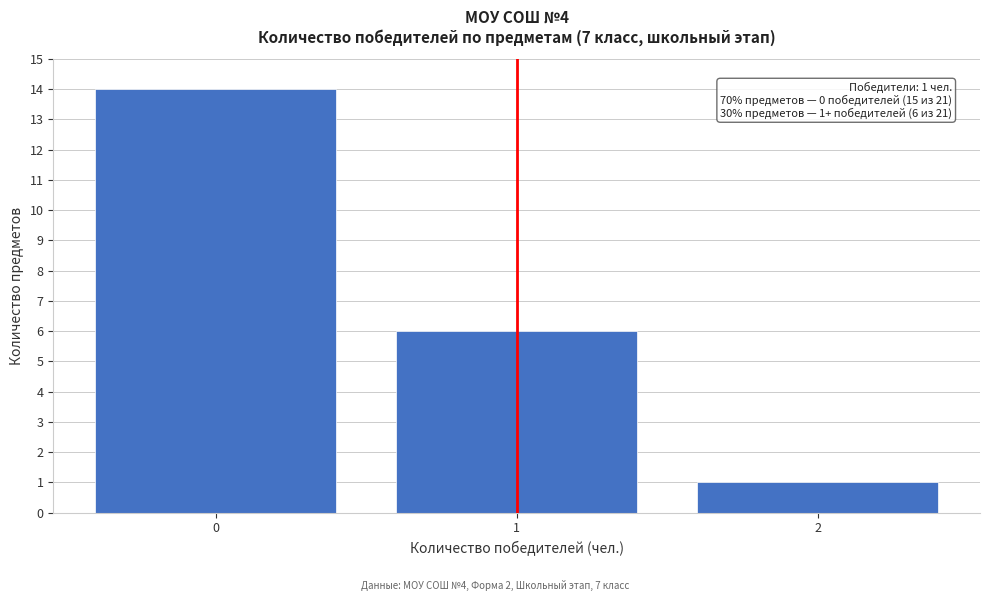

Reading left to right, extract all data points from this chart.

0=14	1=6	2=1